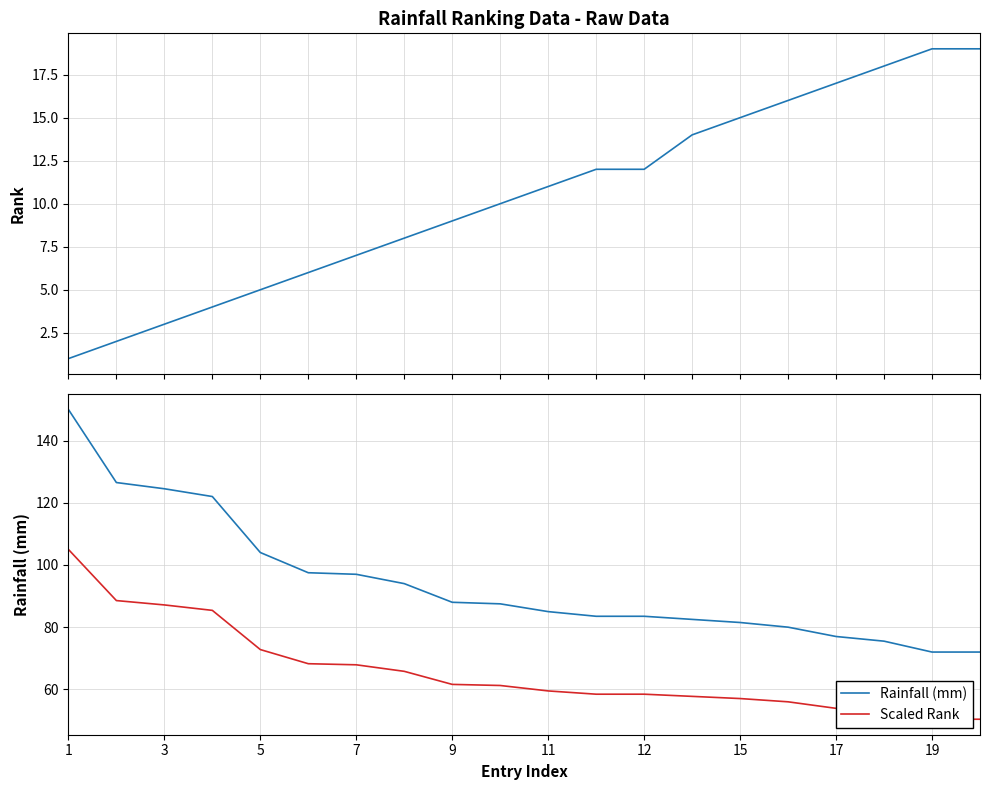

The Rainfall (mm) series shows 145.8 at 9. True or false?

False